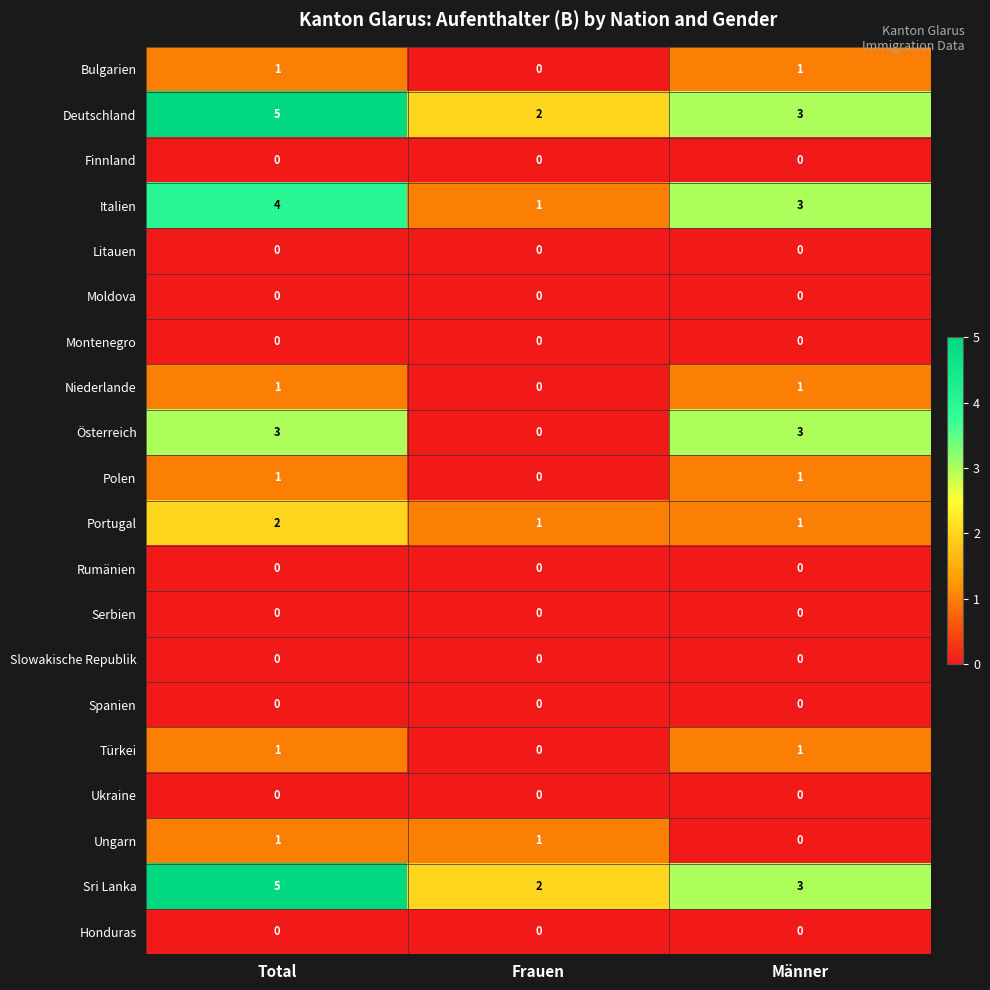

How many positive values does the Österreich series have?

2